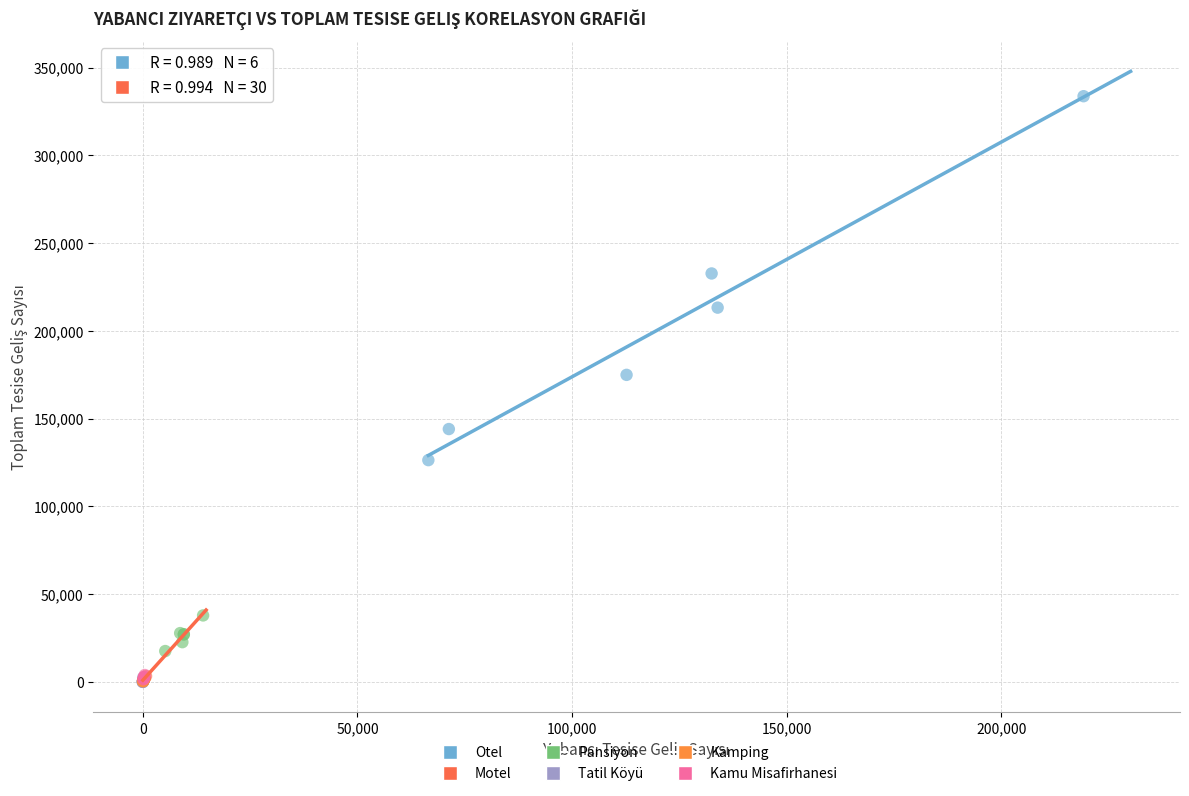

Which series reaches the maximum Y coordinate?

Otel